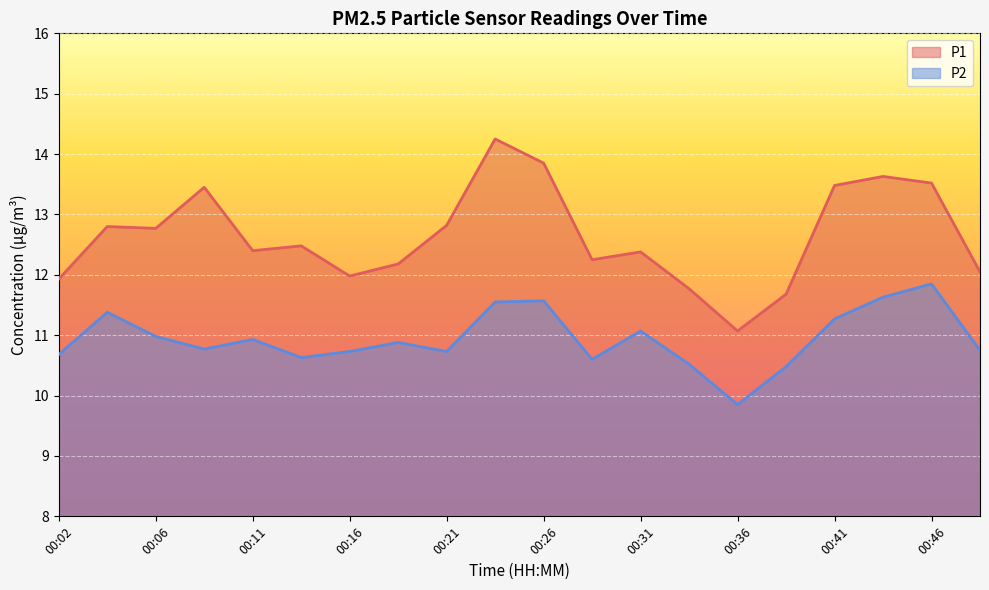

Reading right to left, extract all data points from this chart.

P1: 12.1	13.5	13.6	13.5	11.7	11.1	11.8	12.4	12.2	13.8	14.2	12.8	12.2	12.0	12.5	12.4	13.4	12.8	12.8	11.9
P2: 10.8	11.8	11.6	11.3	10.5	9.8	10.5	11.1	10.6	11.6	11.6	10.7	10.9	10.7	10.6	10.9	10.8	11.0	11.4	10.7